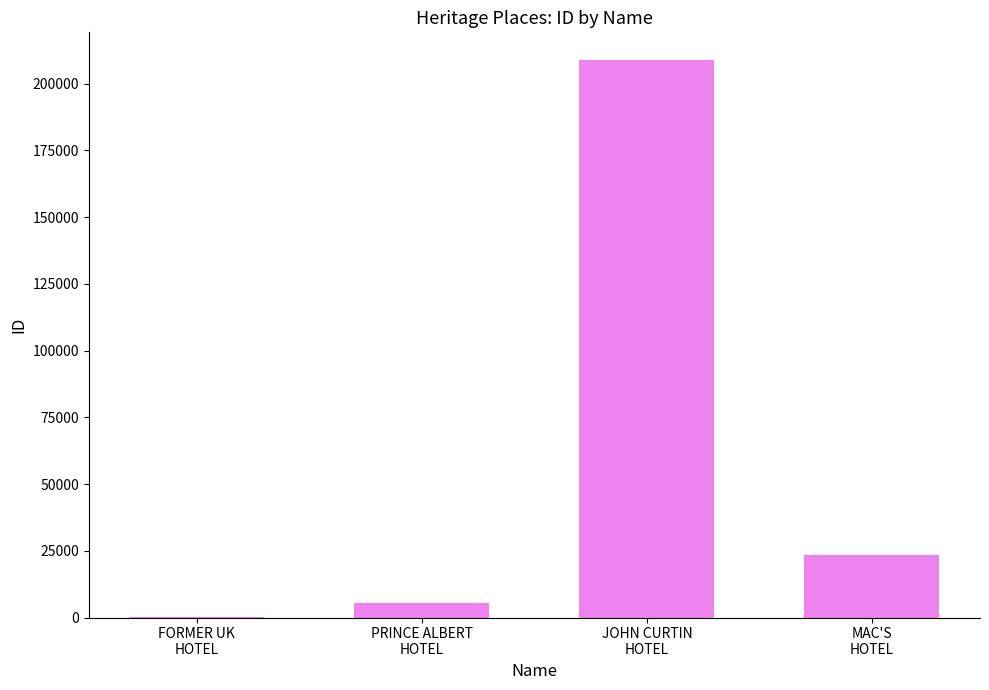

Read the value at FORMER UK
HOTEL, to the nearest 100.

300